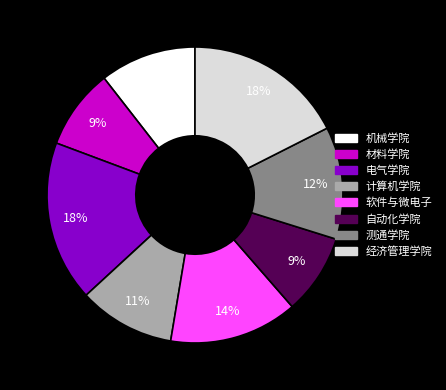

To the nearest percent, what is the difference between the largest and smallest slice percentages?

9%